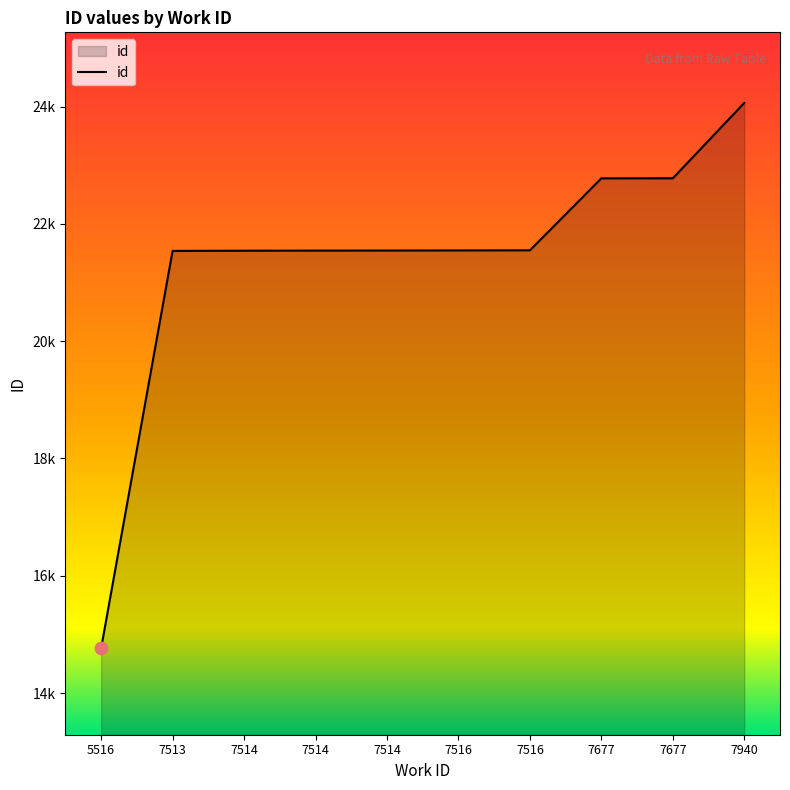

What is the ratio of the value at 7514 to the value at 7677?

0.9